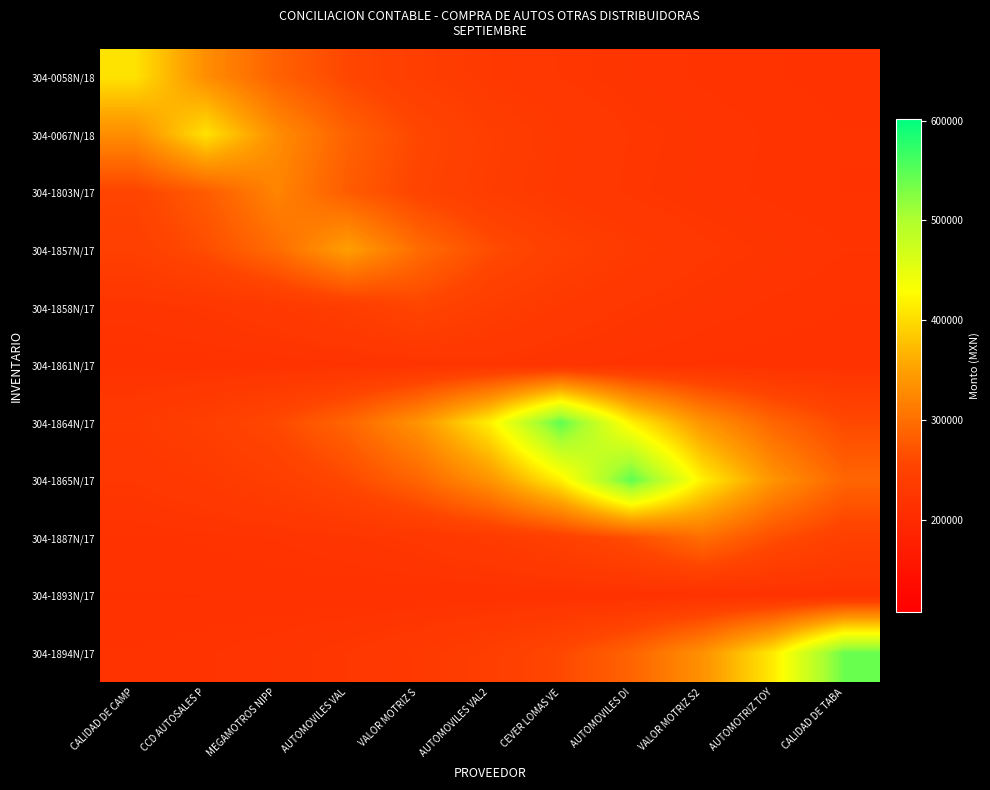

Which series has the widest spread of values?

304-1894N/17